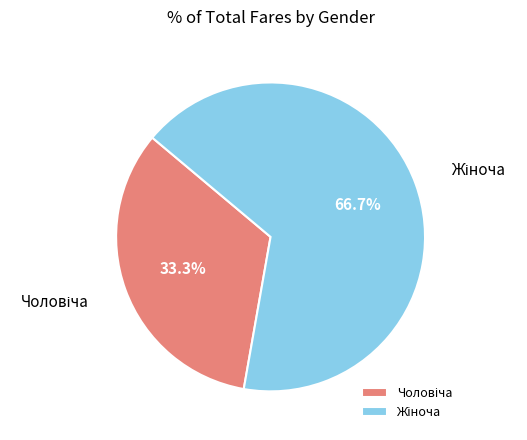

Does any single category account for the majority?

Yes